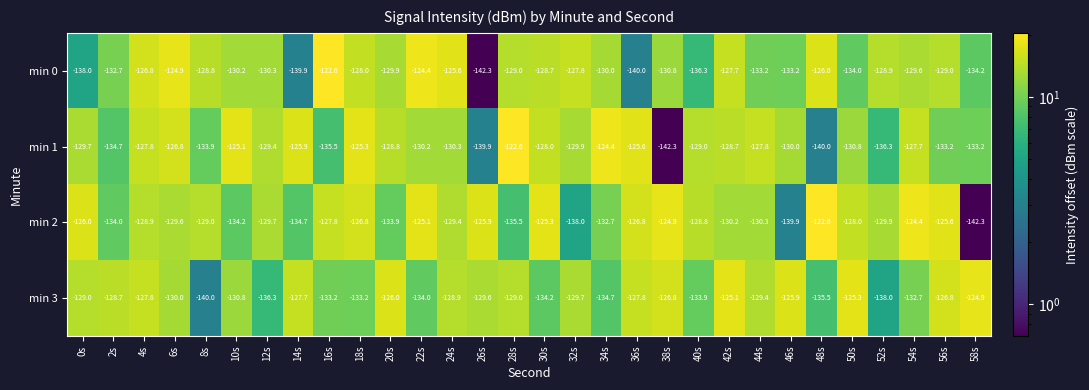

Is the value of min 1 at 54s greater than the value of min 2 at 40s?

Yes